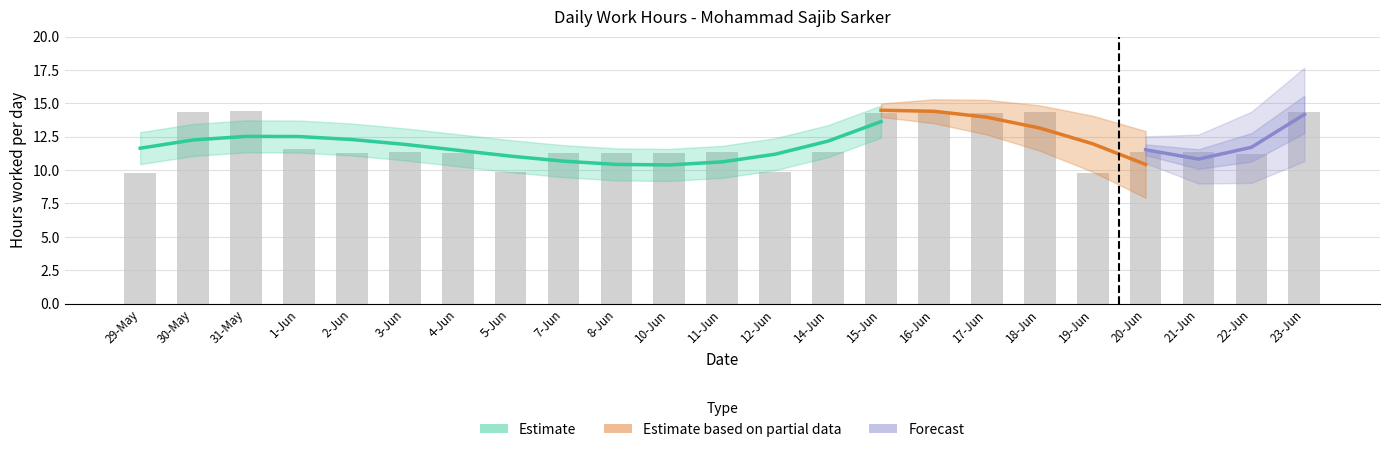

What is the greatest value displayed?

14.4